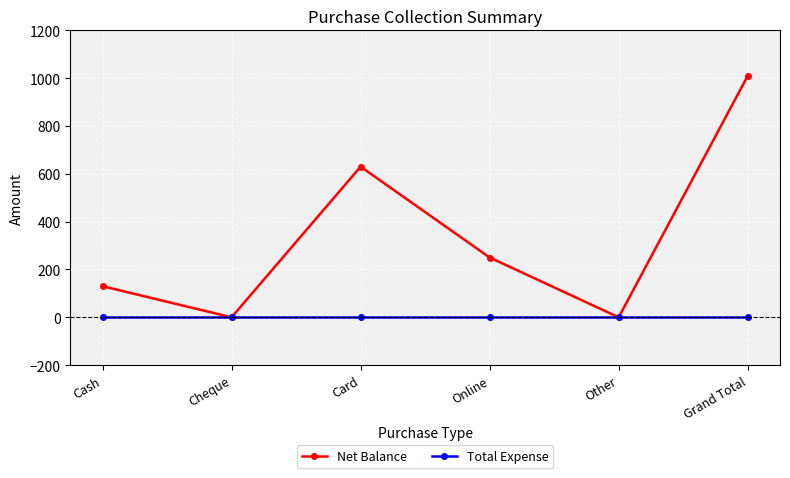

What value does the Net Balance series have at Cash?

130